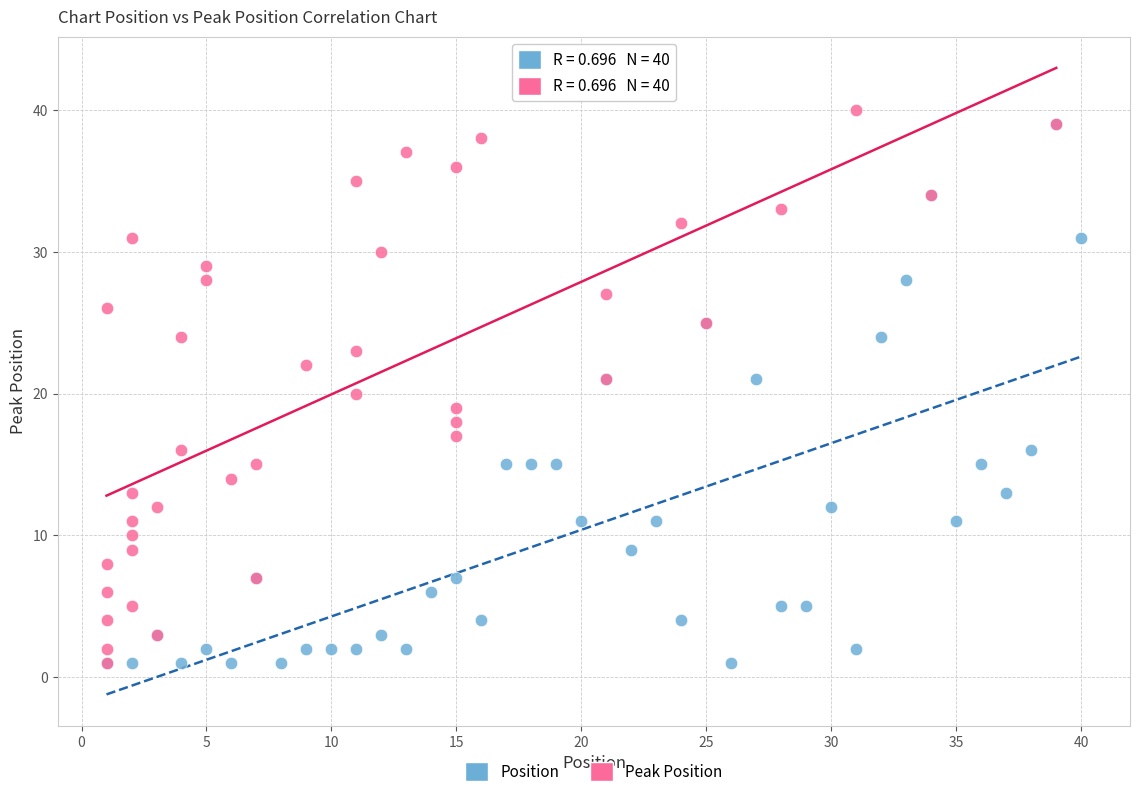

What are all the series names shown in the legend?

Position, Peak Position